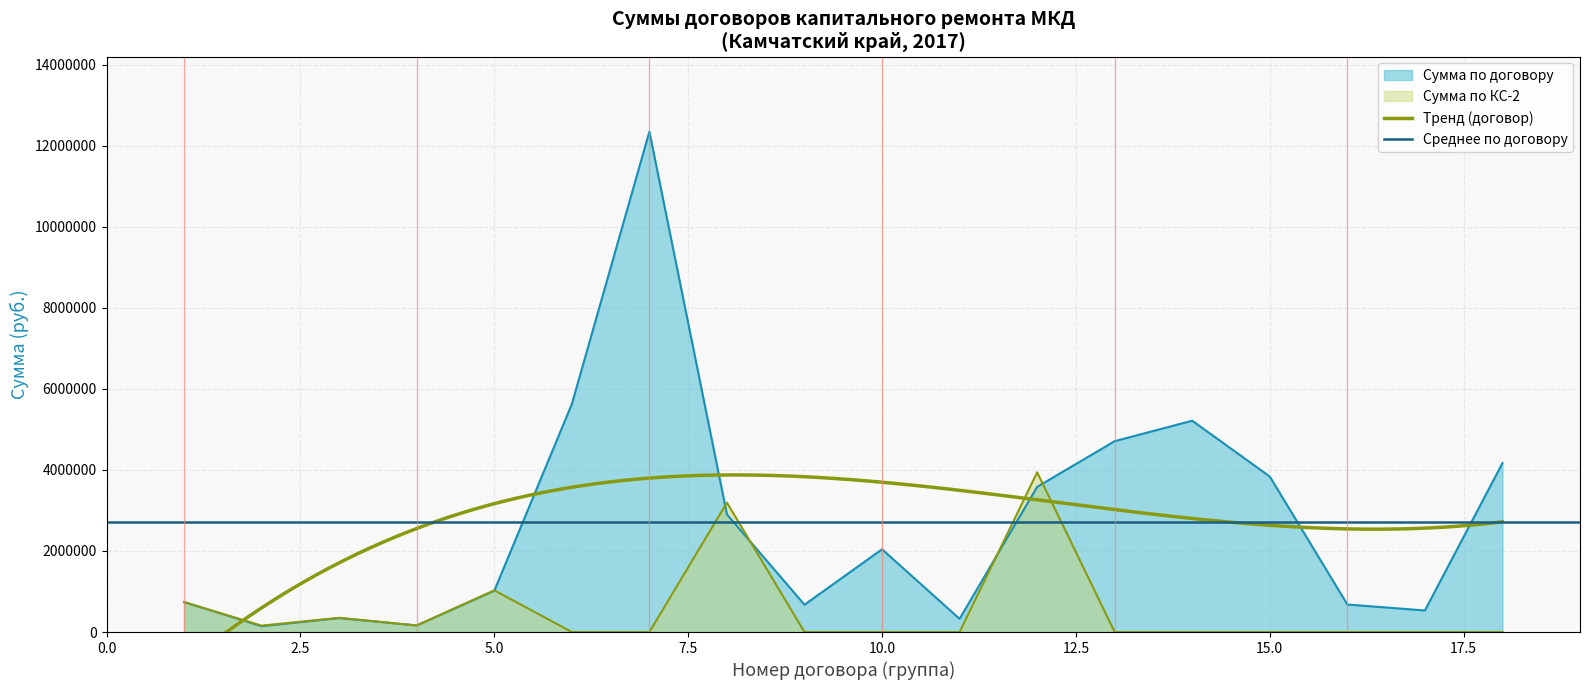

Rank the categories by Сумма по КС-2 value from highest to lowest.

12, 8, 5, 1, 3, 4, 2, 6, 7, 9, 10, 11, 13, 14, 15, 16, 17, 18